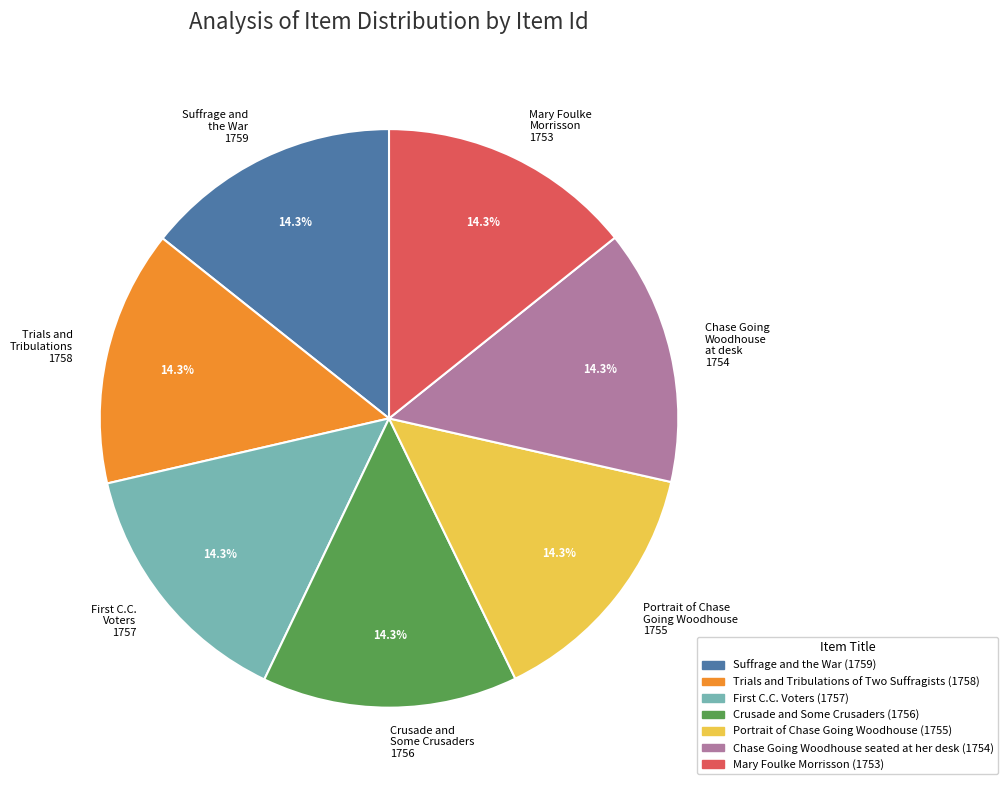

Does any single category account for the majority?

No